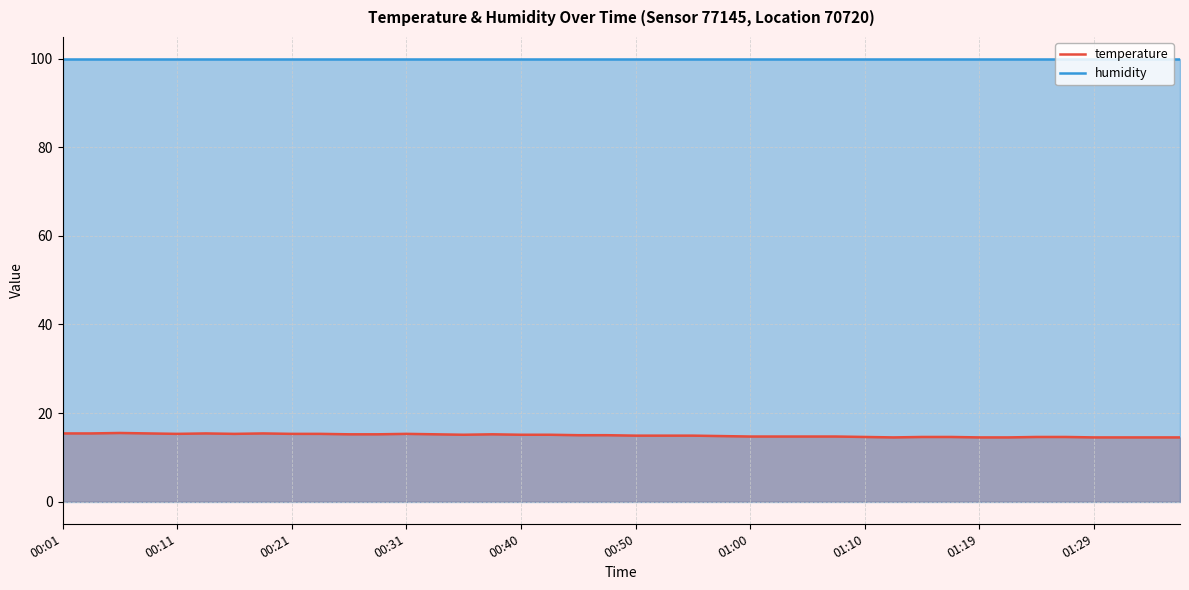

Which series has the widest spread of values?

temperature